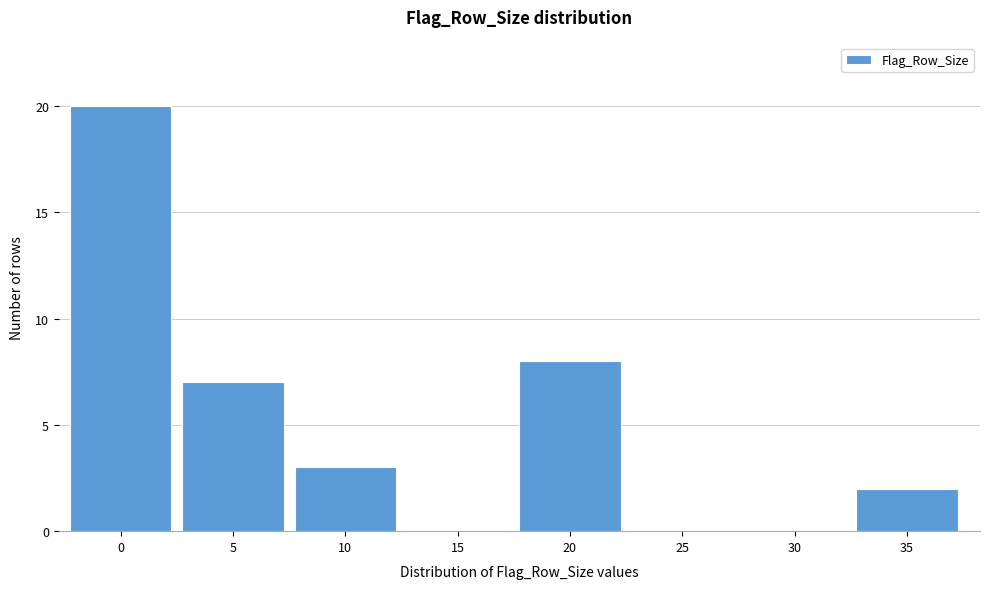

Reading left to right, transcribe all the data shown in this chart.

0=20	5=7	10=3	15=0	20=8	25=0	30=0	35=2